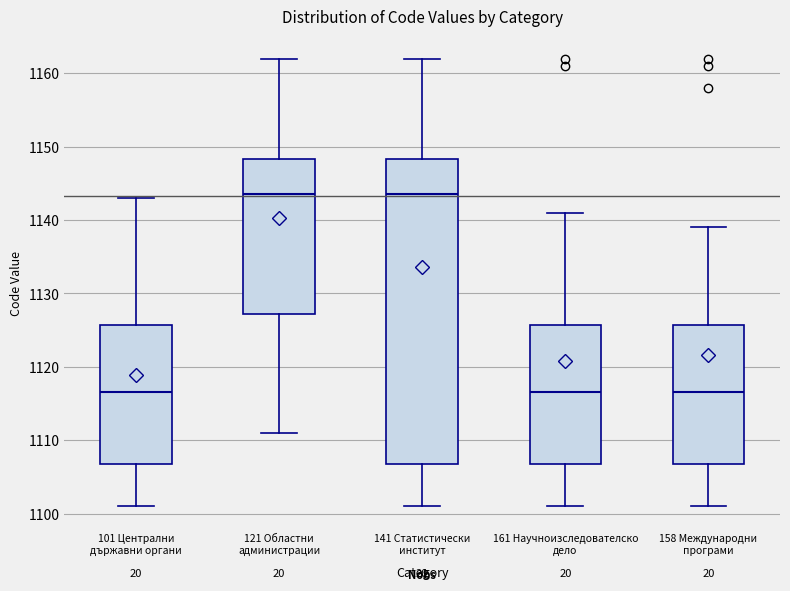

Reading left to right, read every box against the y-axis: the position of its median line, the range the box covers, and the ends of its whiskers. The values are not printed on the chart, so give them approximately, as read against the axis.

101 Централни държавни органи: median 1117, box 1107 to 1126, whiskers 1101 to 1143
121 Областни администрации: median 1144, box 1127 to 1148, whiskers 1111 to 1162
141 Статистически институт: median 1144, box 1107 to 1148, whiskers 1101 to 1162
161 Научноизследователско дело: median 1117, box 1107 to 1126, whiskers 1101 to 1141
158 Международни програми: median 1117, box 1107 to 1126, whiskers 1101 to 1139